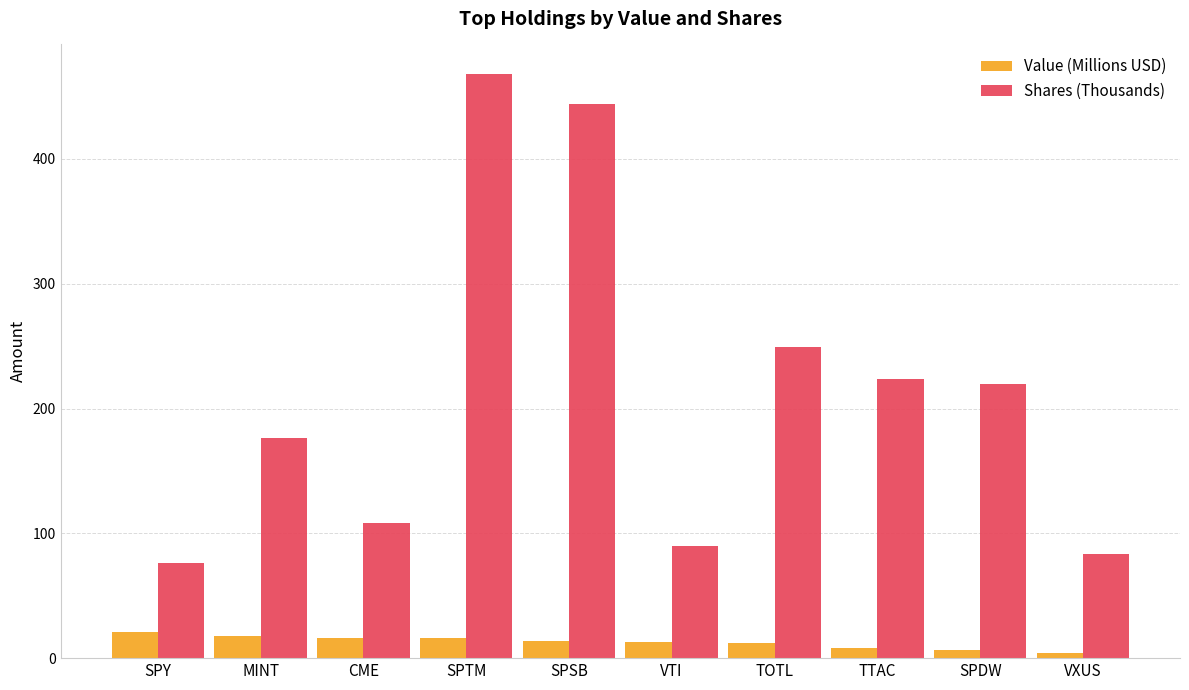

What is the approximate value of Value (Millions USD) at VTI?

12.6